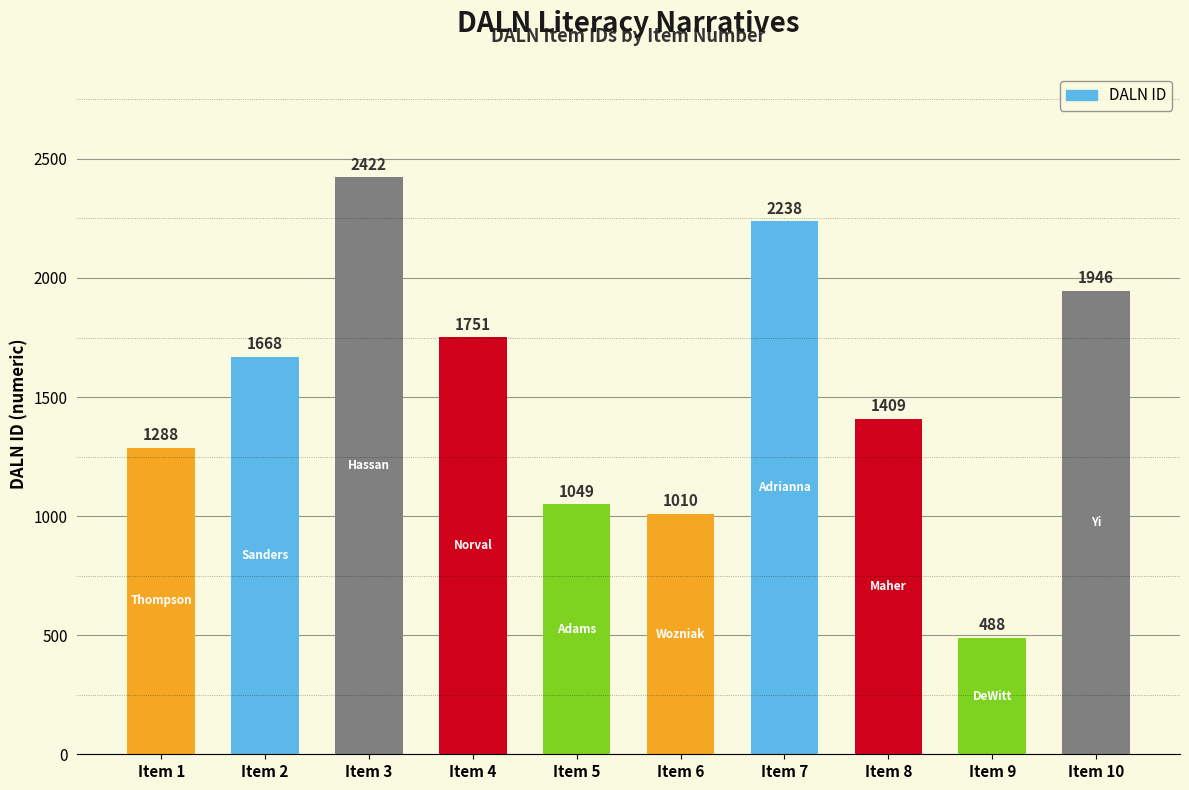

What is the maximum value shown in the chart?

2422